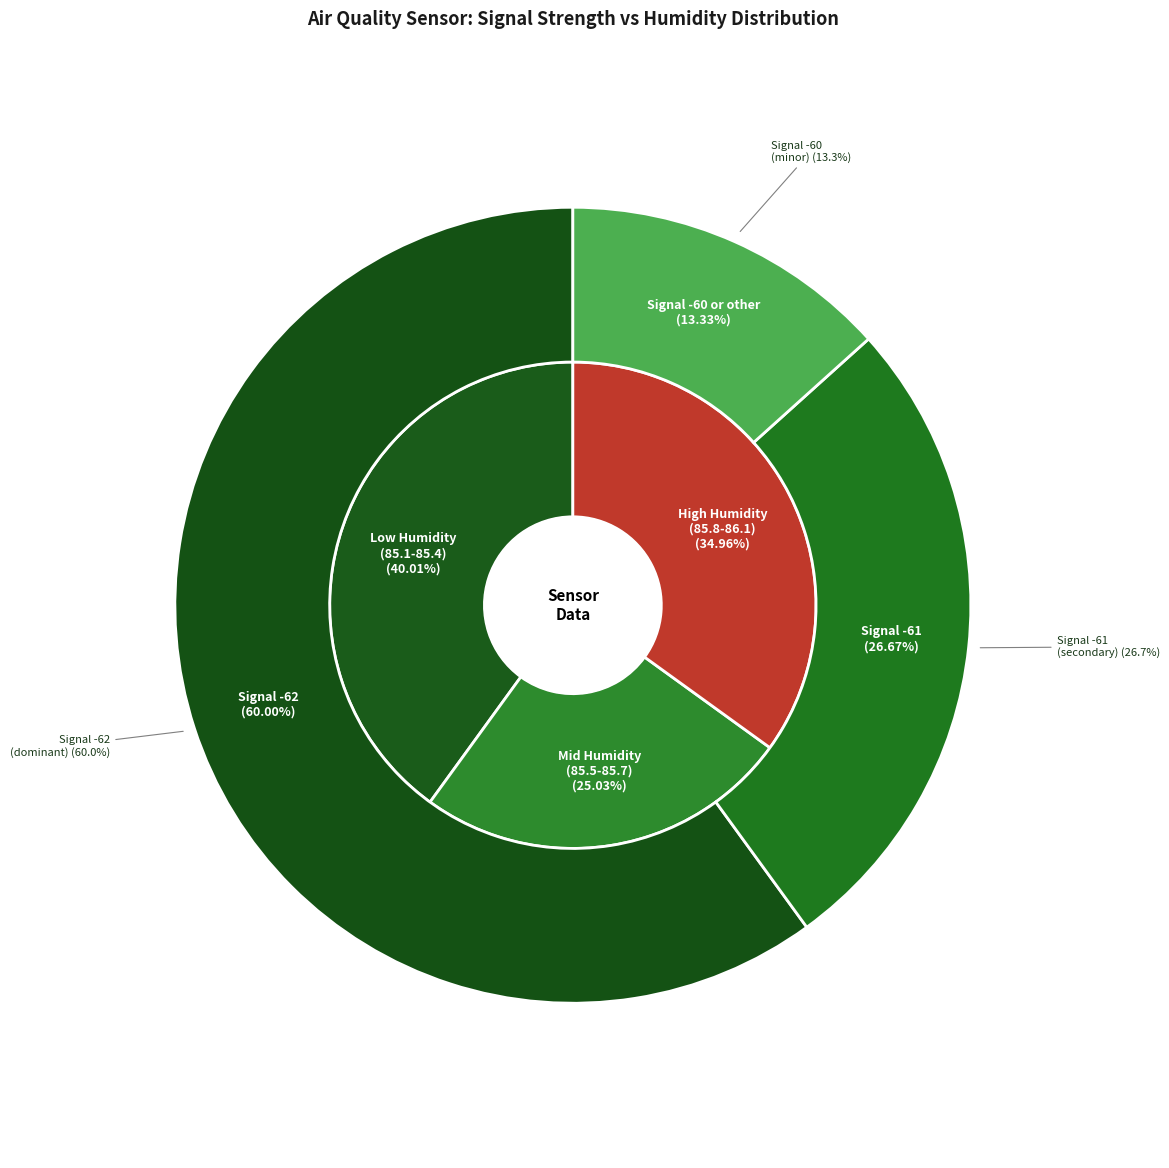

Does any single category account for the majority?

No